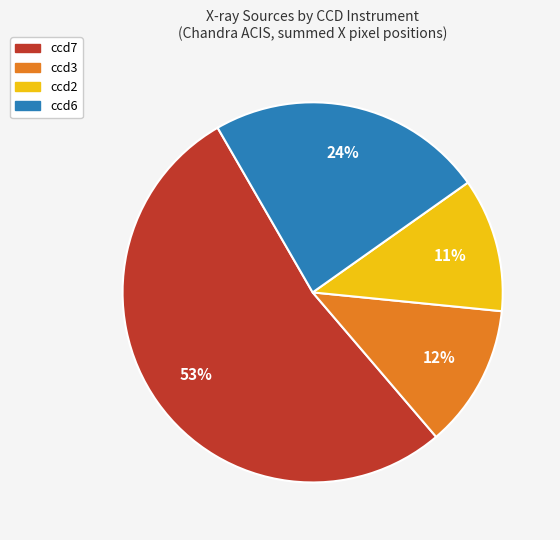

Does ccd7 represent more than half of the total?

Yes